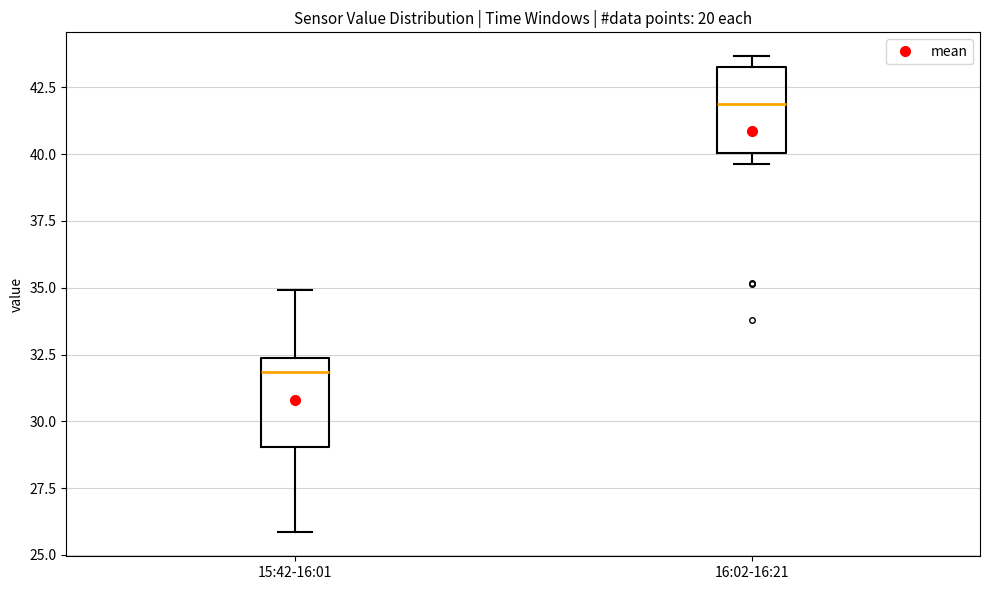

Reading left to right, read every box against the y-axis: the position of its median line, the range the box covers, and the ends of its whiskers. The values are not printed on the chart, so give them approximately, as read against the axis.

15:42-16:01: median 32.0, box 29.0 to 32.5, whiskers 26.0 to 35.0
16:02-16:21: median 42.0, box 40.0 to 43.5, whiskers 39.5 to 43.5 (just above the box's upper edge)